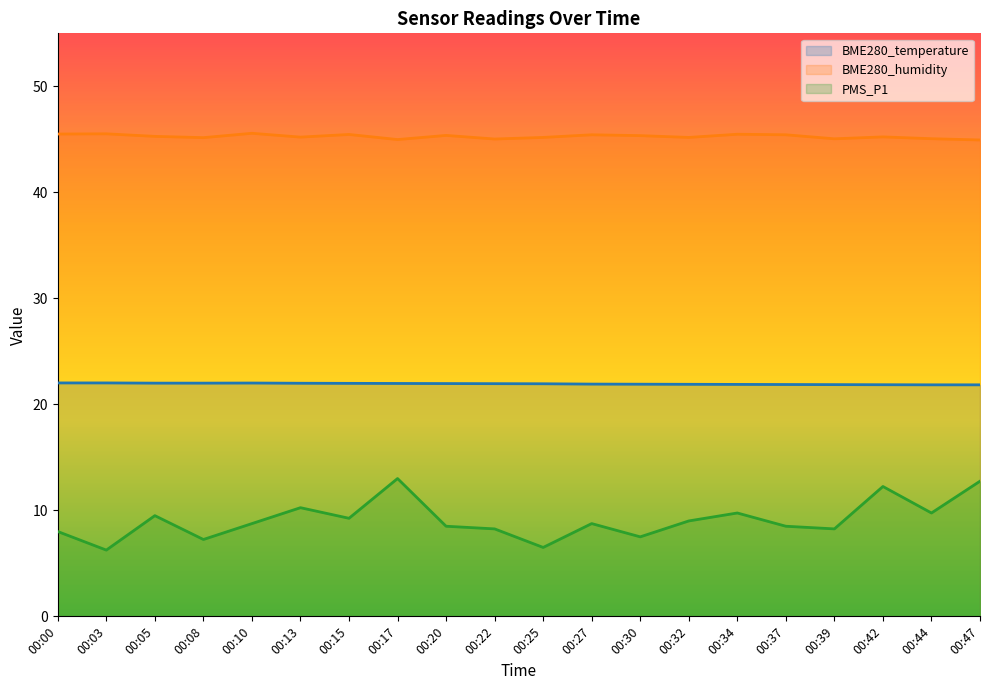

What is the value of the BME280_temperature point at the 9th from the left?

22.0